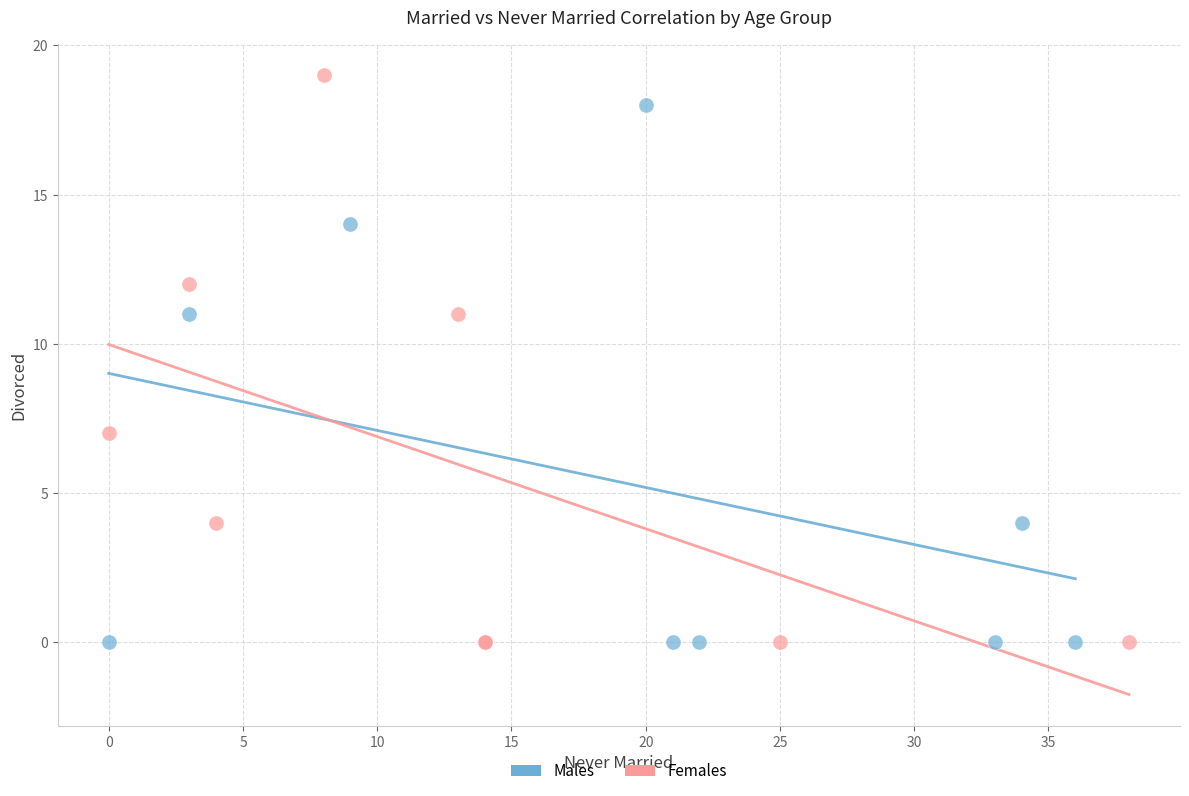

Which series has the largest Y range (max minus min)?

Females